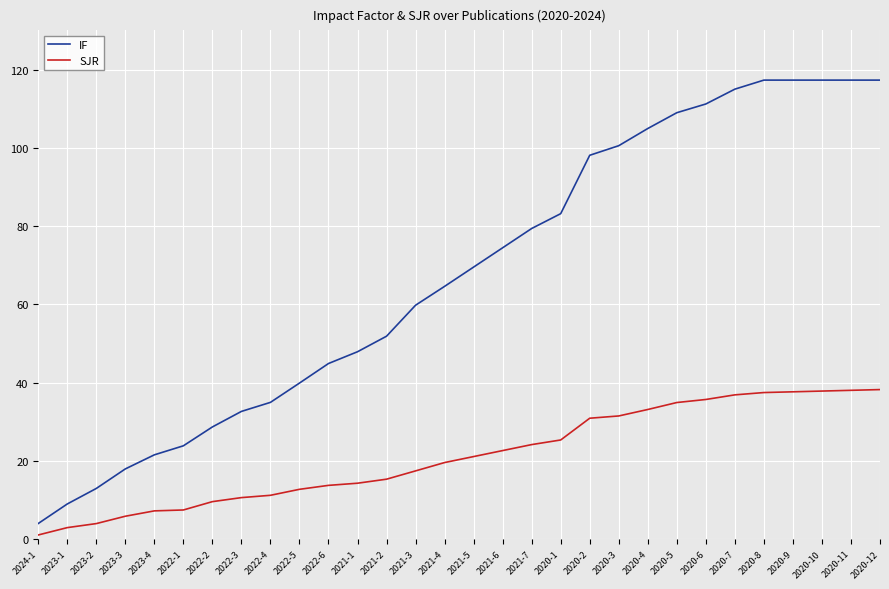

What is the lowest value of the IF series?

4.0